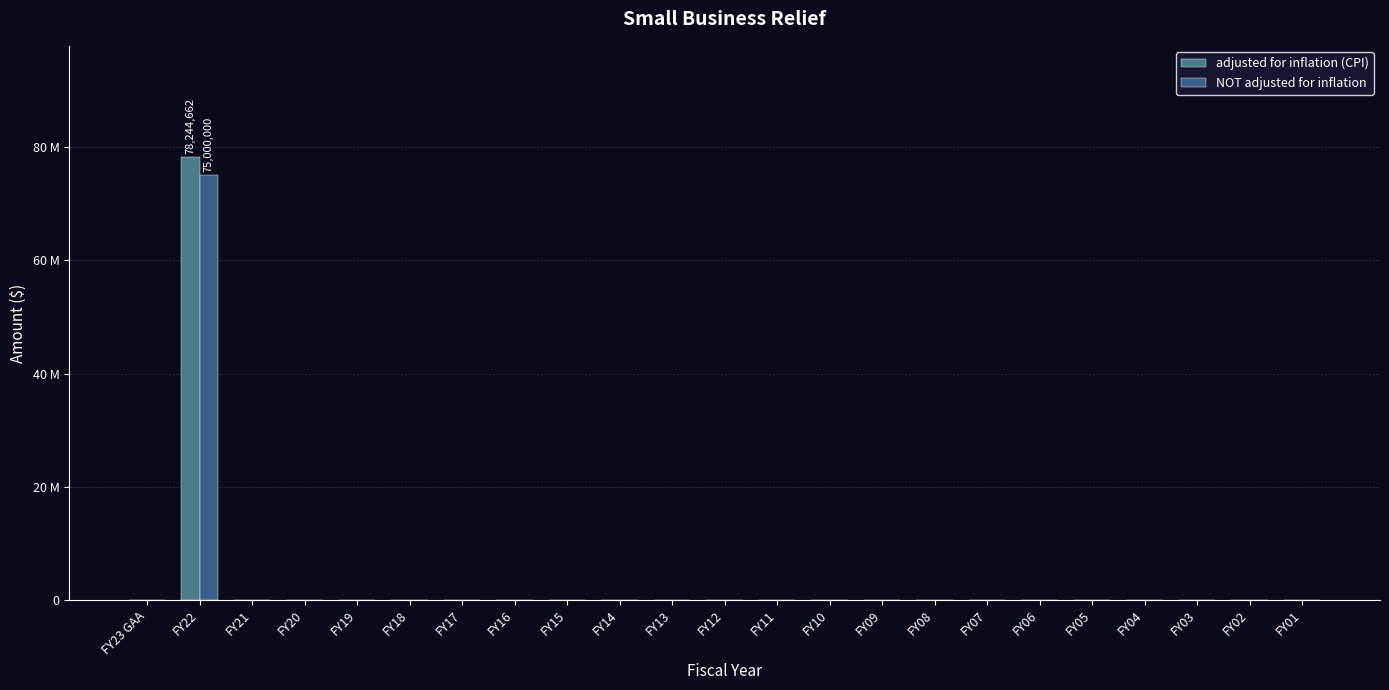

Are the bars grouped side by side (vs. stacked)?

Yes